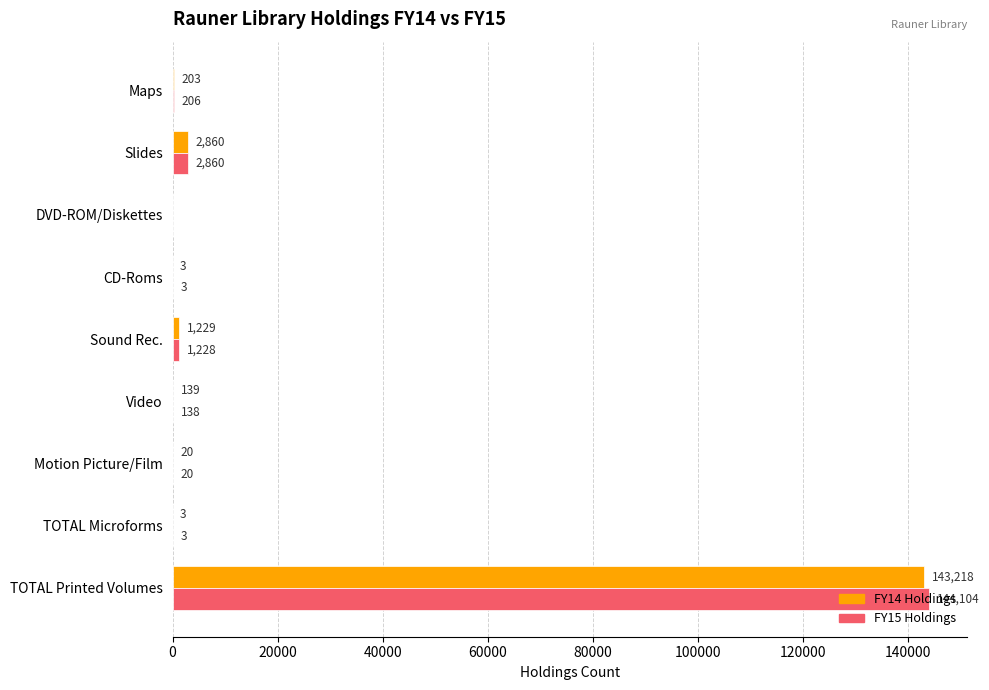

The value of FY14 Holdings at Sound Rec. is 1229. True or false?

True